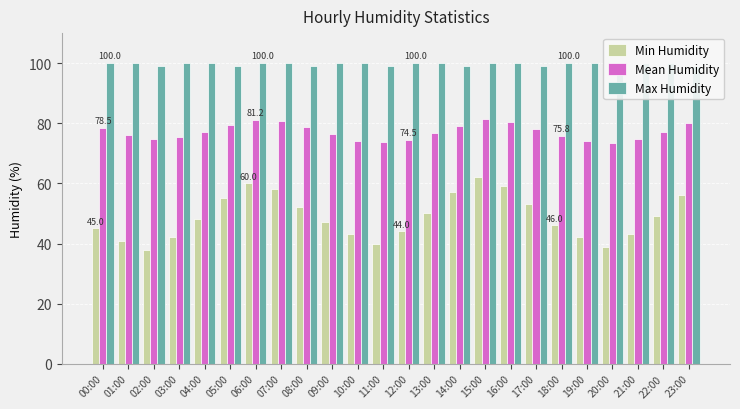

Reading left to right, extract all data points from this chart.

Min Humidity: 45.0	41.0	38.0	42.0	48.0	55.0	60.0	58.0	52.0	47.0	43.0	40.0	44.0	50.0	57.0	62.0	59.0	53.0	46.0	42.0	39.0	43.0	49.0	56.0
Mean Humidity: 78.5	76.2	74.8	75.3	77.1	79.4	81.2	80.8	78.9	76.5	74.2	73.8	74.5	76.8	79.2	81.5	80.3	78.1	75.8	74.0	73.5	74.8	77.2	80.1
Max Humidity: 100.0	100.0	99.0	100.0	100.0	99.0	100.0	100.0	99.0	100.0	100.0	99.0	100.0	100.0	99.0	100.0	100.0	99.0	100.0	100.0	99.0	100.0	100.0	99.0